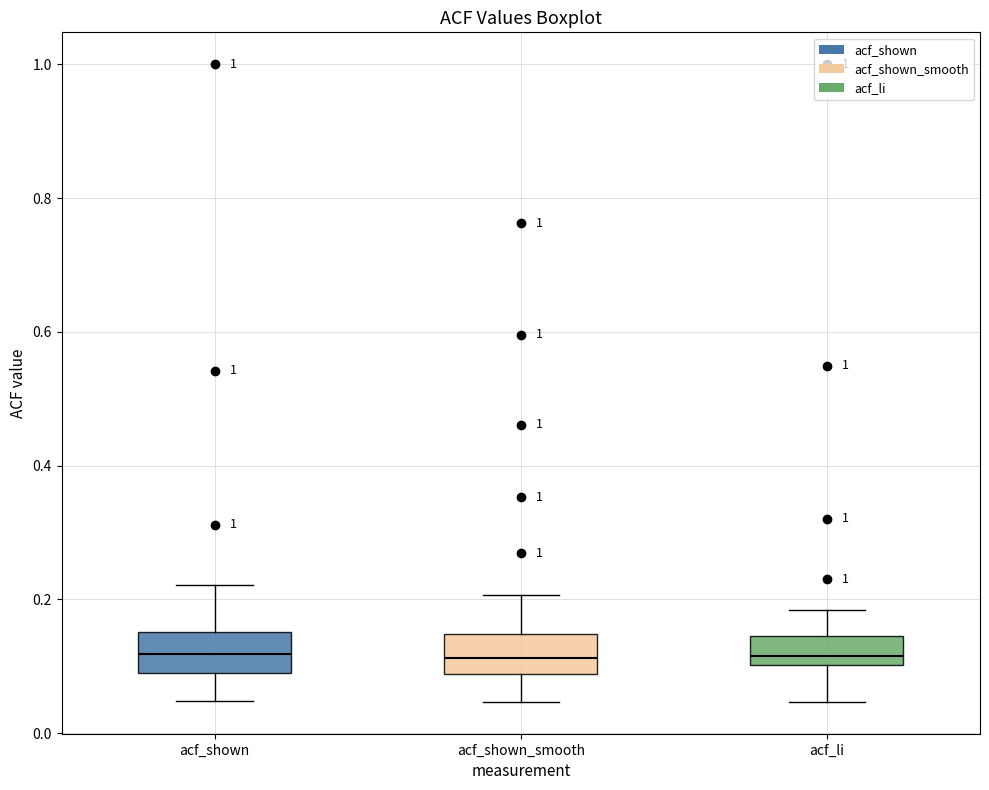

Reading left to right, transcribe this box plot: for each box, give where its median line is, the range the box spans, and where its two whiskers end, as read against the y-axis. The values are not printed on the chart, so give them approximately, as read against the axis.

acf_shown: median 0.12, box 0.08 to 0.16, whiskers 0.04 to 0.22
acf_shown_smooth: median 0.12, box 0.08 to 0.14, whiskers 0.04 to 0.20
acf_li: median 0.12, box 0.10 to 0.14, whiskers 0.04 to 0.18